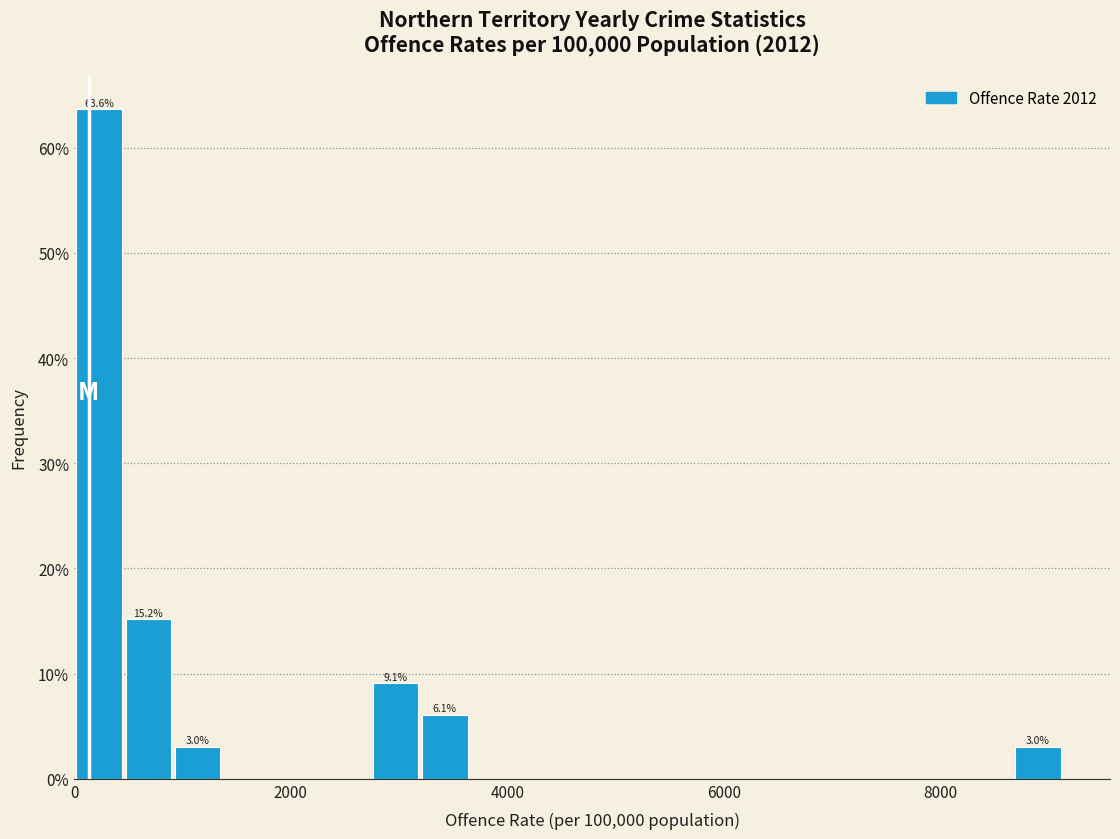

Read against the x-axis, roughly where is the centre of the tallest bar?

200